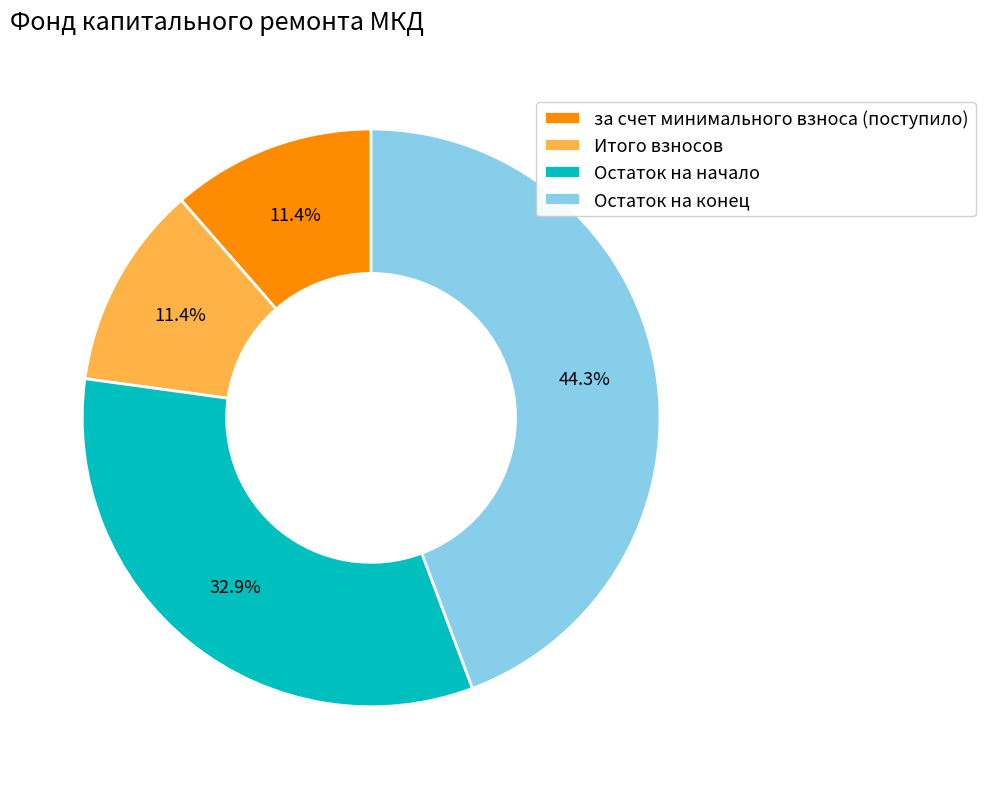

What portion of the pie excludes за счет минимального взноса (поступило)?

88.6%